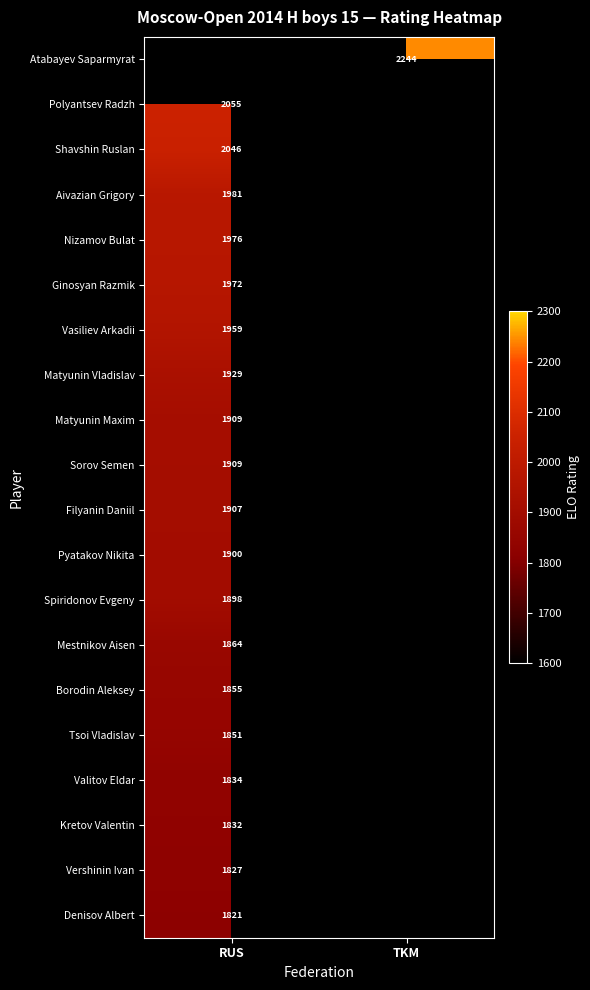

The Tsoi Vladislav series shows 1215 at RUS. True or false?

False